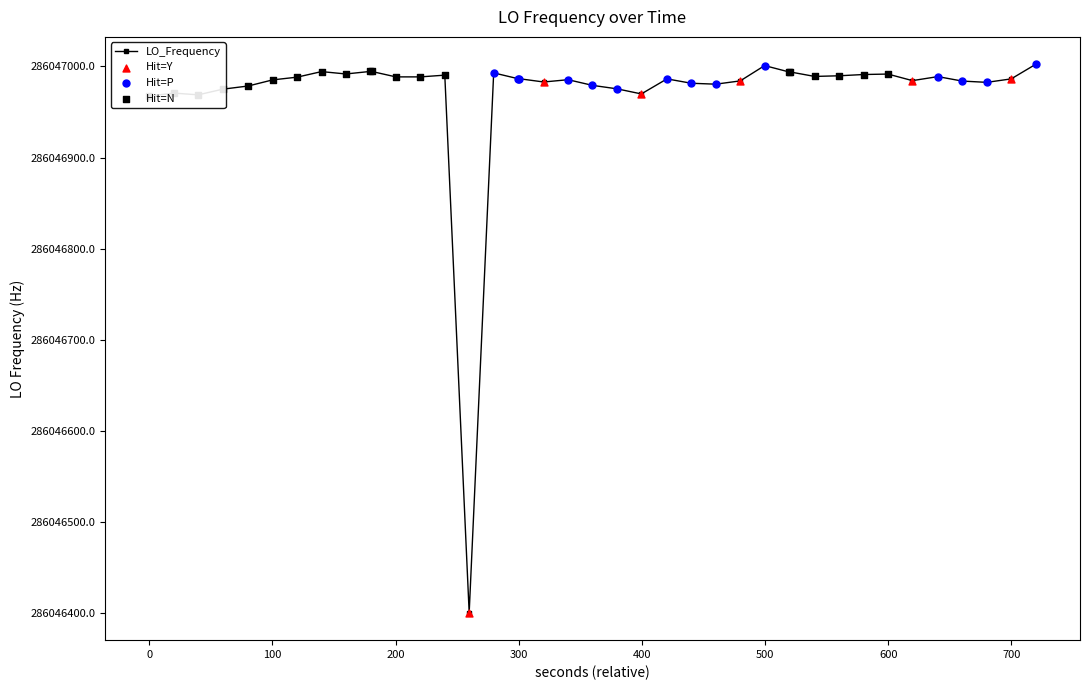

What is the value of the 27th point from the left?

286046984.1